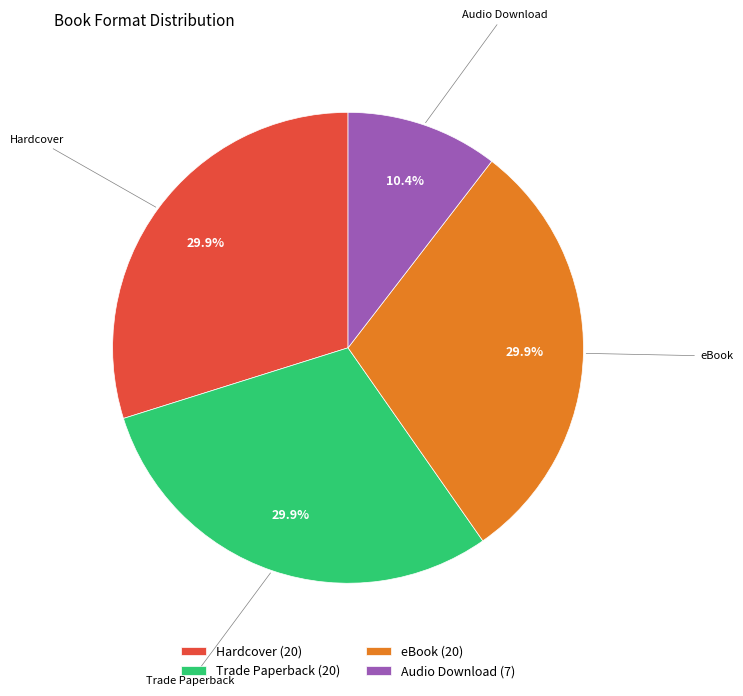

What percentage do Hardcover and Audio Download together represent?

40.3%